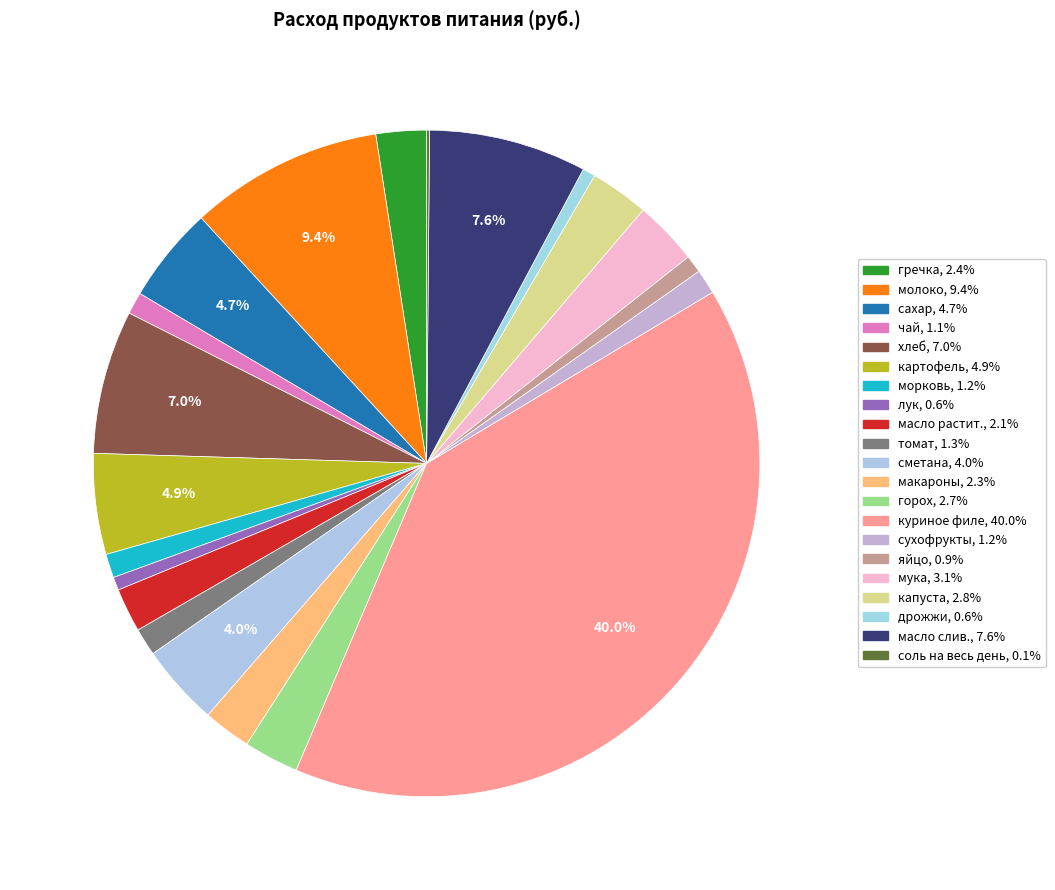

Between морковь and сахар, which is larger?

сахар